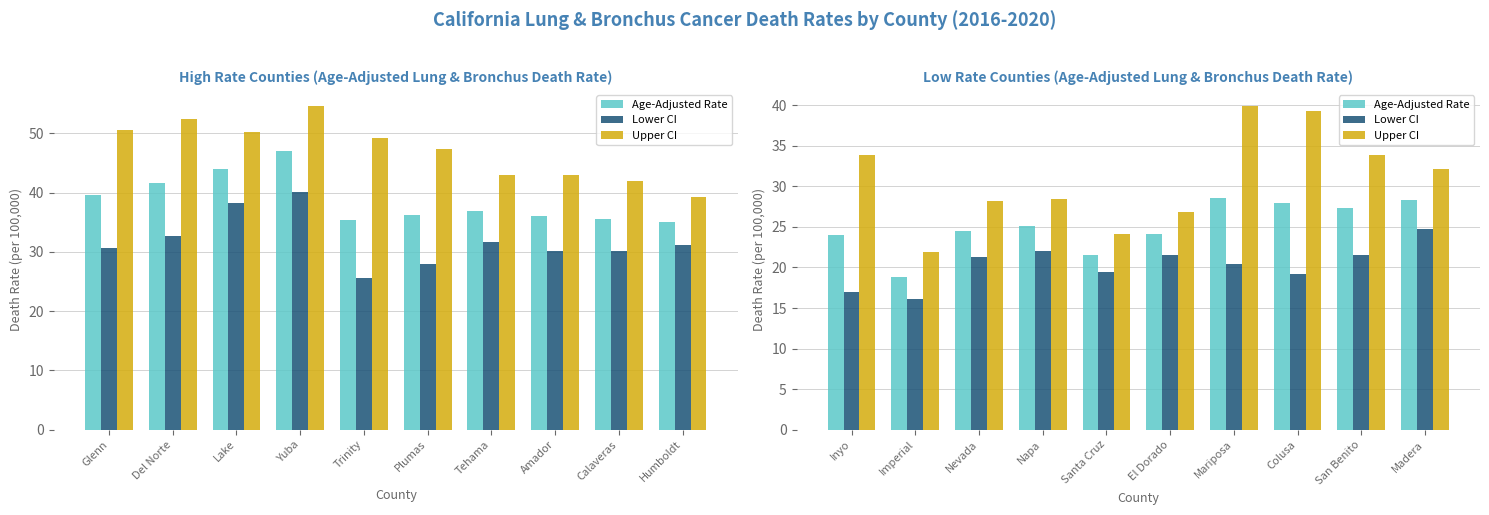

How many data points does each series have?

10